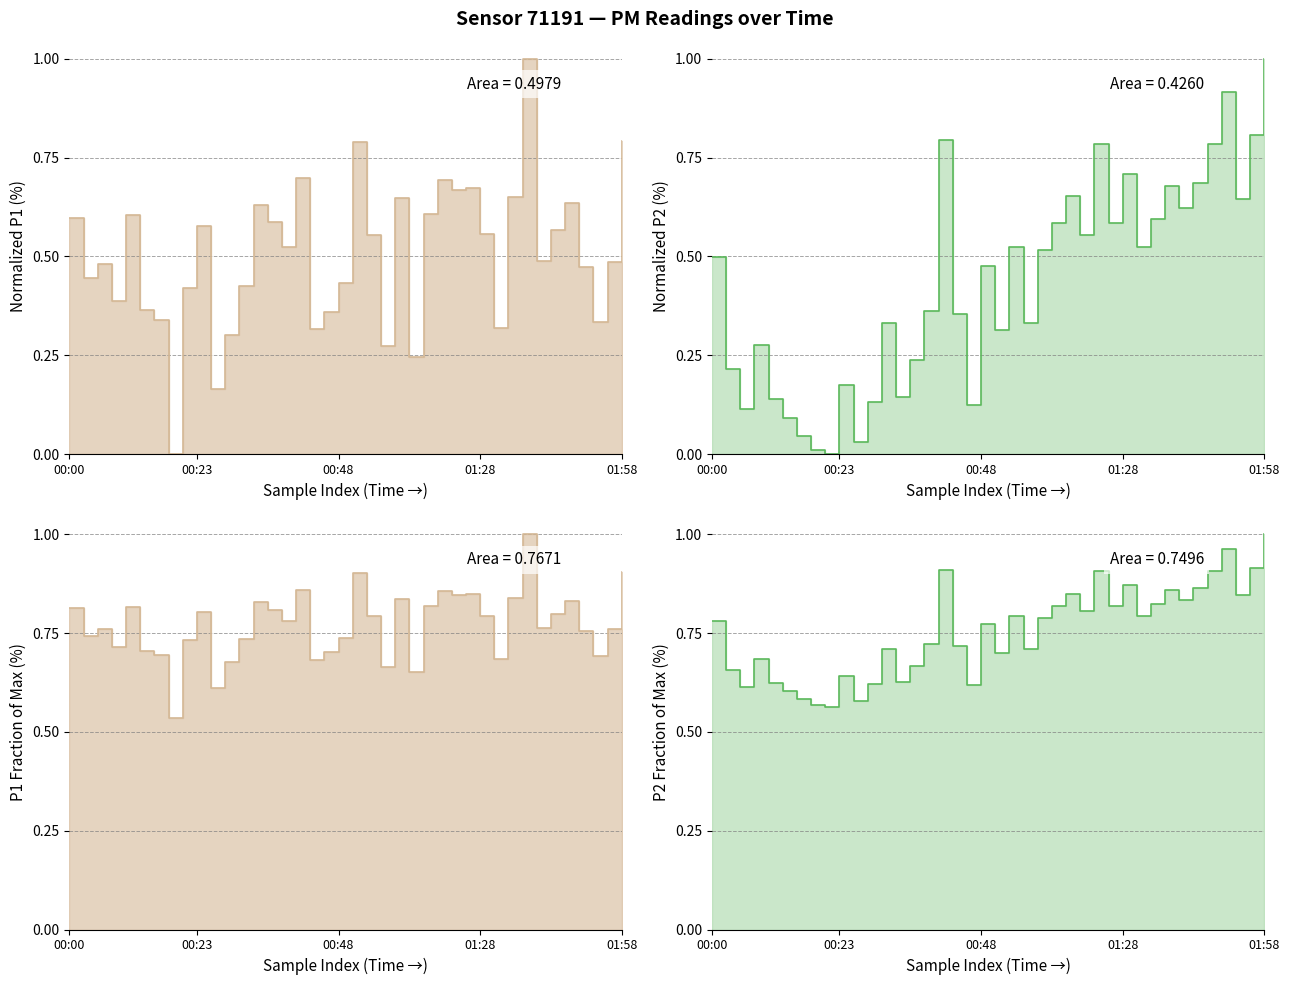

Reading left to right, what are all the values shown in this chart?

P1: 0.6	0.4	0.5	0.4	0.6	0.4	0.3	0.0	0.4	0.6	0.2	0.3	0.4	0.6	0.6	0.5	0.7	0.3	0.4	0.4	0.8	0.6	0.3	0.6	0.2	0.6	0.7	0.7	0.7	0.6	0.3	0.7	1.0	0.5	0.6	0.6	0.5	0.3	0.5	0.8
P2: 0.5	0.2	0.1	0.3	0.1	0.1	0.0	0.0	0.0	0.2	0.0	0.1	0.3	0.1	0.2	0.4	0.8	0.4	0.1	0.5	0.3	0.5	0.3	0.5	0.6	0.7	0.6	0.8	0.6	0.7	0.5	0.6	0.7	0.6	0.7	0.8	0.9	0.6	0.8	1.0